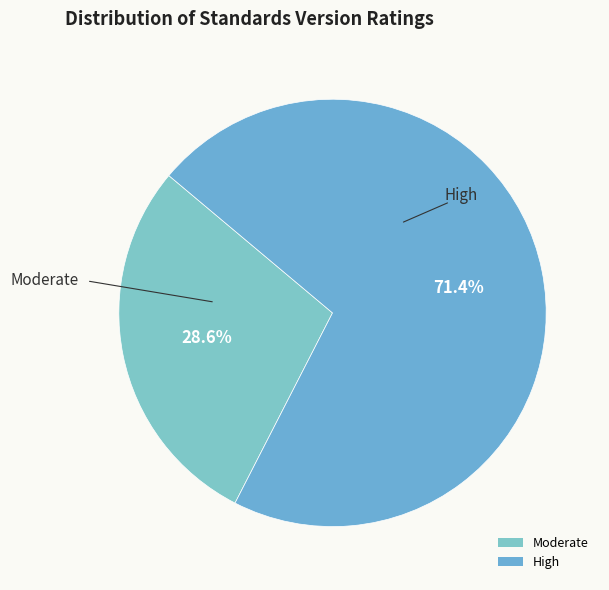

What is the largest slice in the pie chart?

High